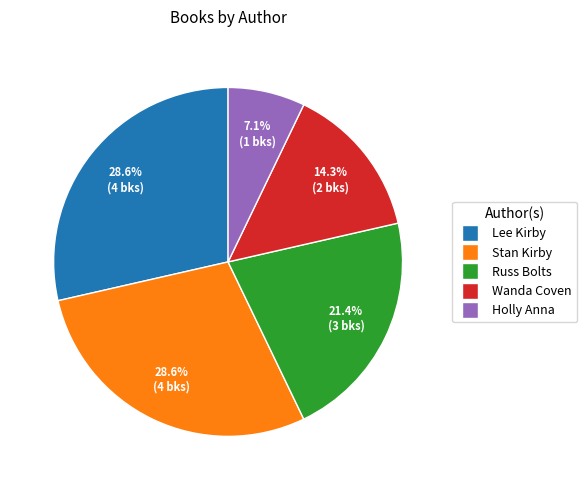

Is the sum of Wanda Coven and Stan Kirby greater than half?

No